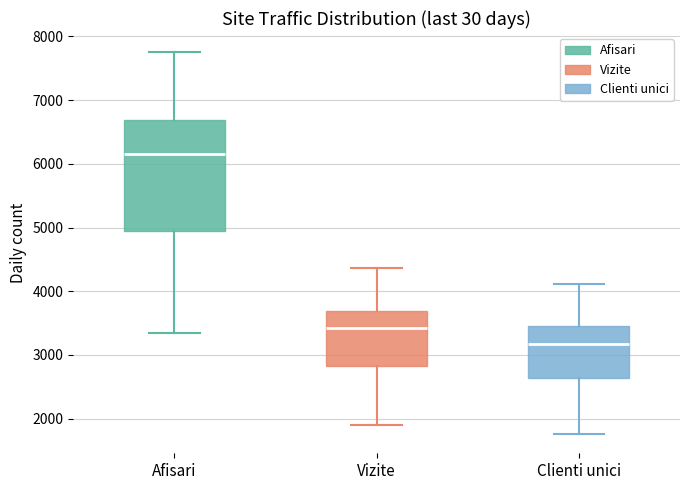

Where is the upper edge of the box for Afisari on the y-axis? The values are not printed on the chart, so give them approximately, as read against the axis.

6700